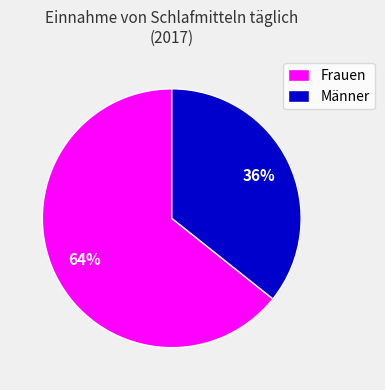

Is the sum of Männer and Frauen greater than half?

Yes